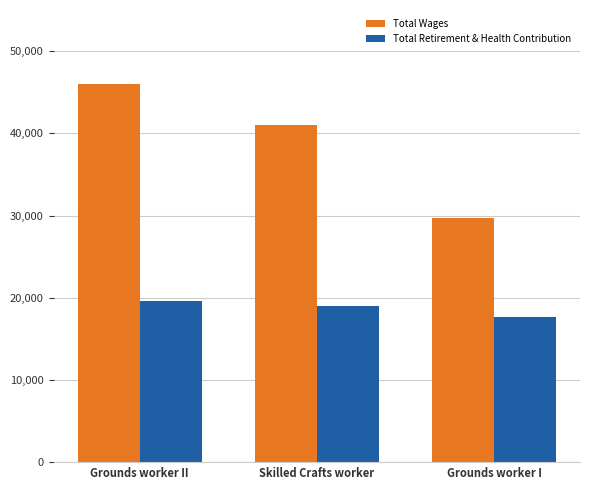

List the labels in order of Total Retirement & Health Contribution value, largest first.

Grounds worker II, Skilled Crafts worker, Grounds worker I